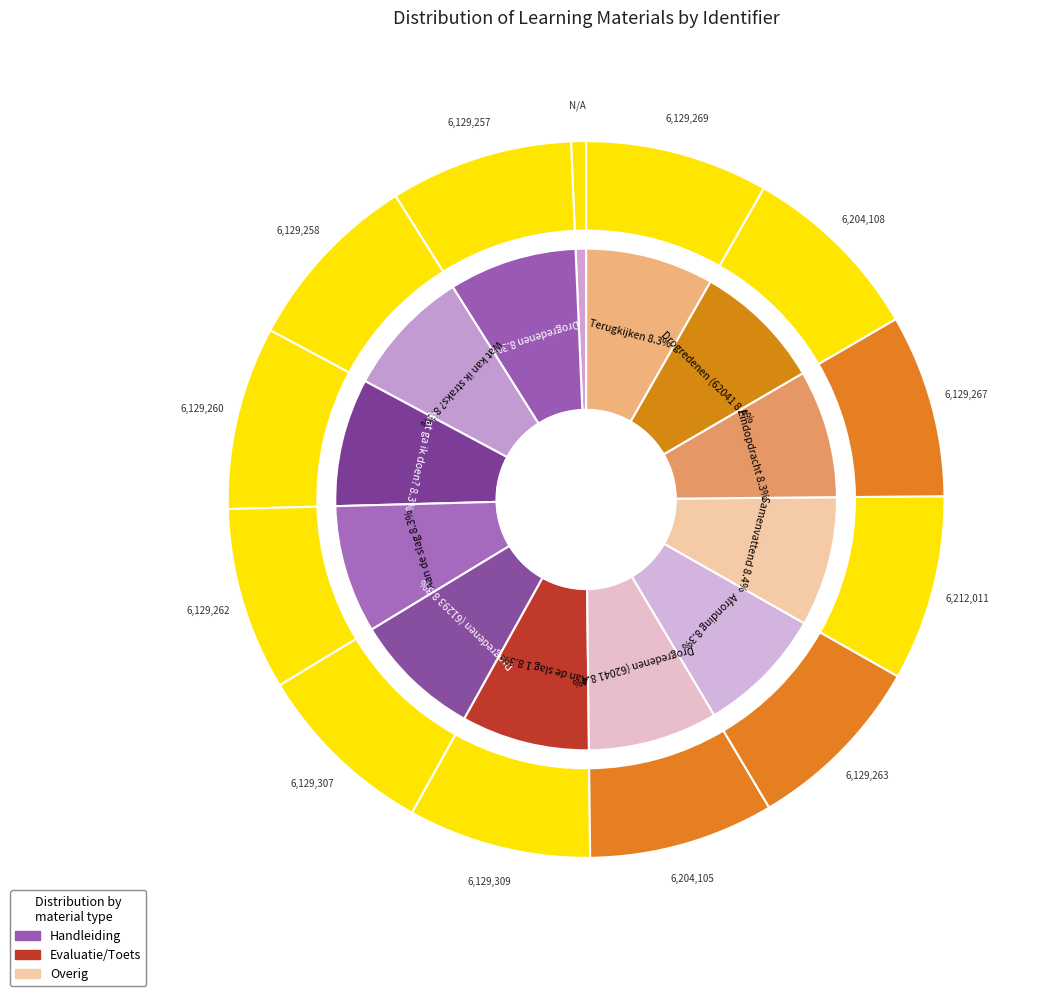

To the nearest percent, what portion does Samenvattend represent?

8%